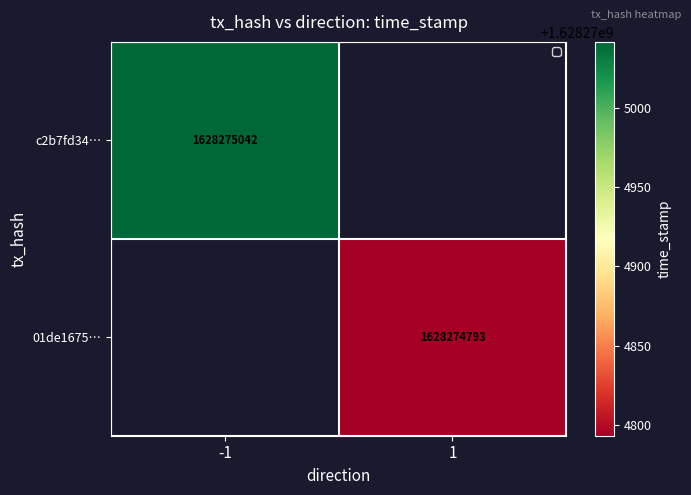

True or false: 01de1675a0965fdd2f07fe3613dc61df83d26d7 has a value of 1 at direction.

True